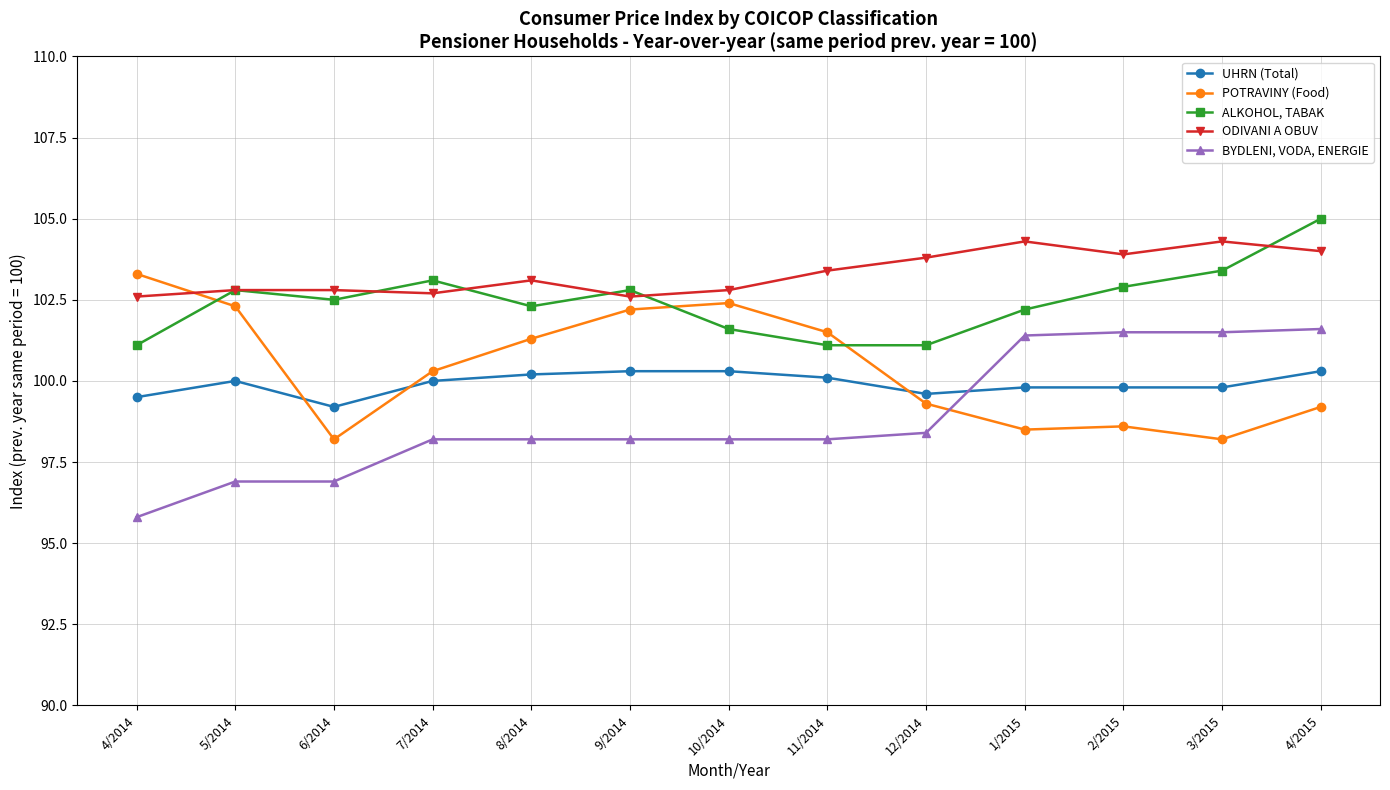

Is this an area chart (filled region under the line)?

No